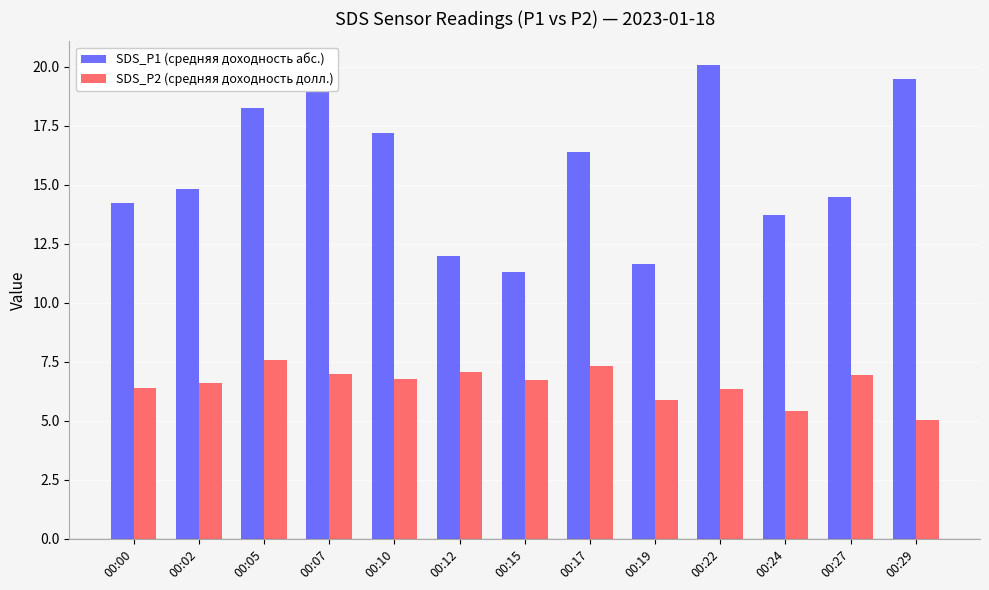

Which series has the widest spread of values?

SDS_P1 (средняя доходность абс.)